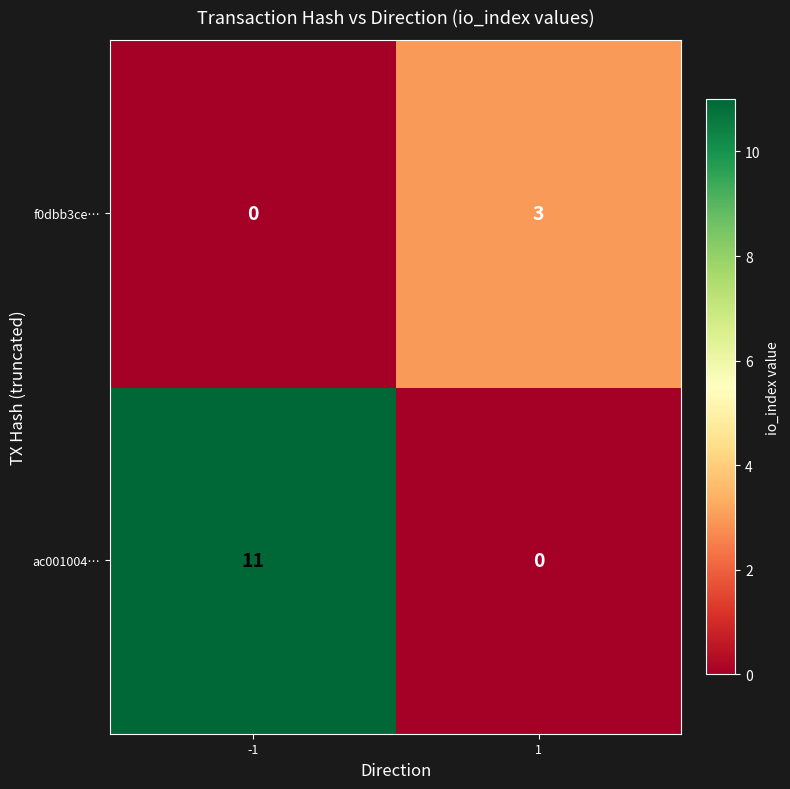

Reading left to right, extract all data points from this chart.

f0dbb3ce…: -1=0	1=3
ac001004…: -1=11	1=0